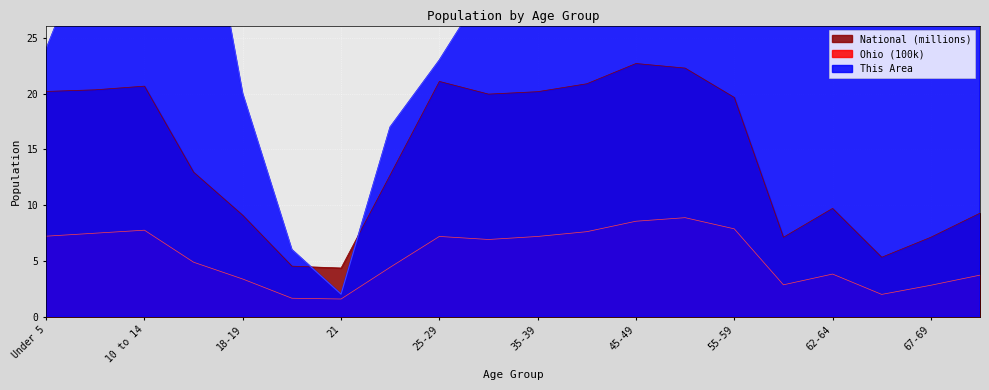

What are all the series names shown in the legend?

This Area, Ohio, National